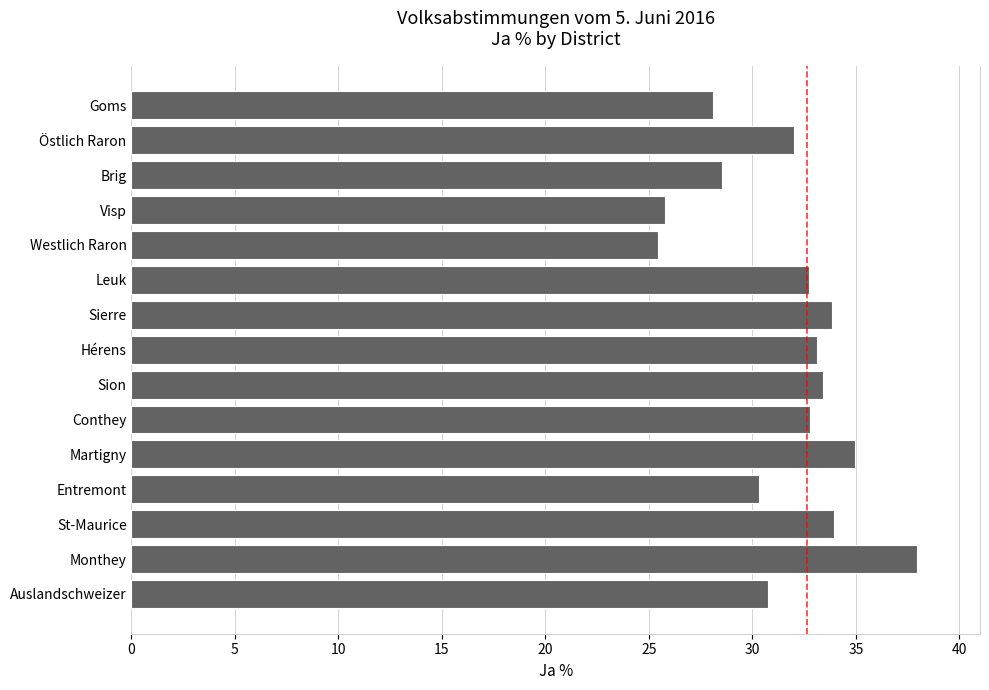

Read the value at Sierre.

33.9